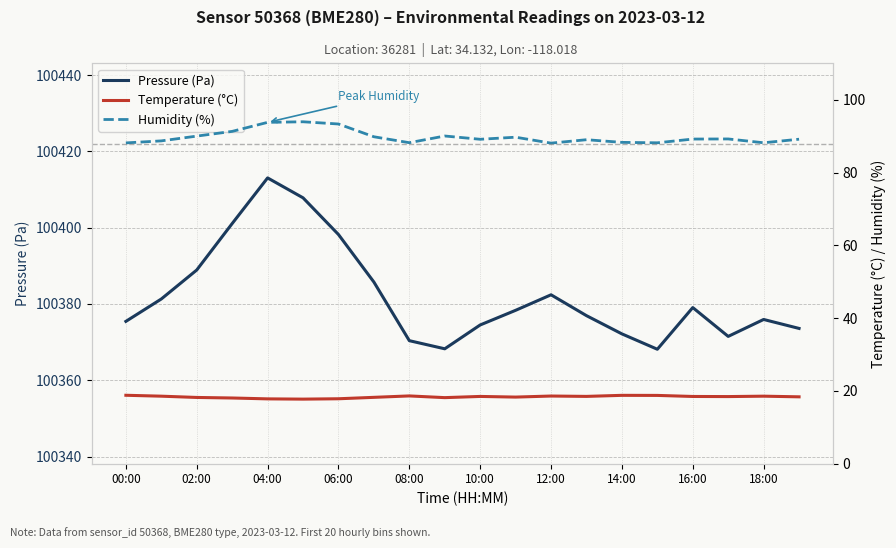

Which category has the highest value in the Pressure (Pa) series?

04:00